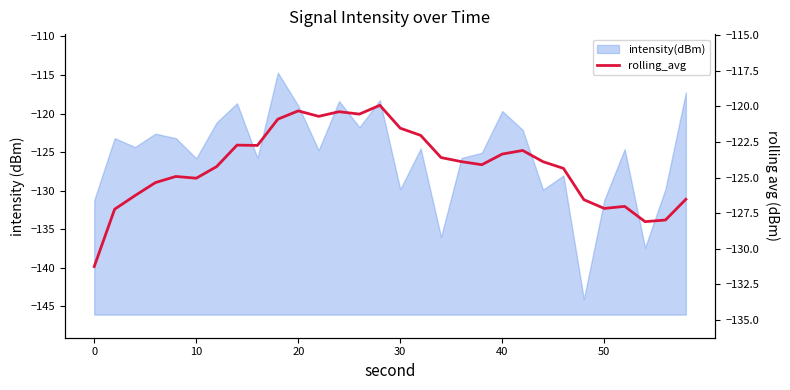

What is the difference between the second highest and minimum values?

10.9